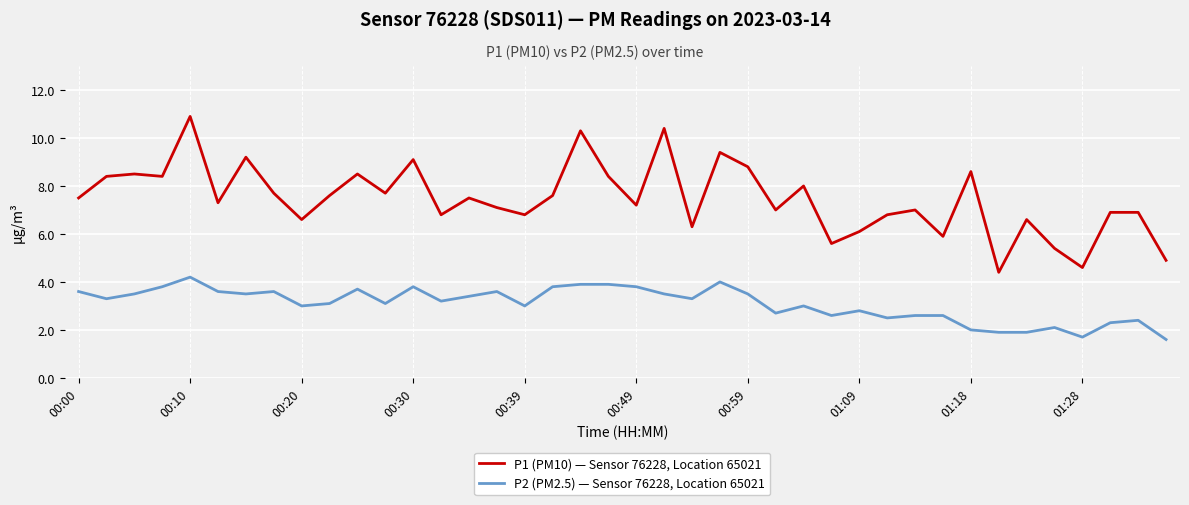

Rank the series by their maximum value, from highest to lowest.

P1 (PM10) — Sensor 76228, Location 65021, P2 (PM2.5) — Sensor 76228, Location 65021